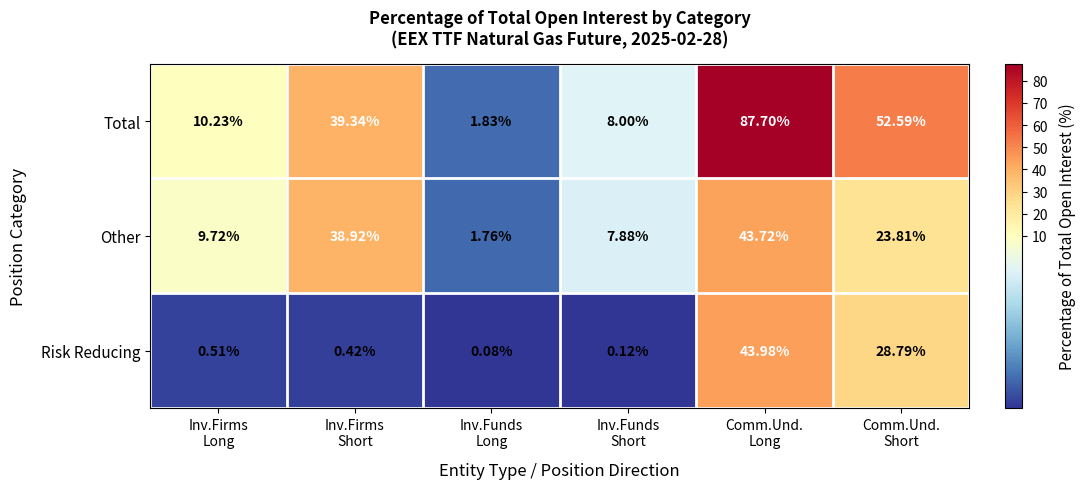

At which category is the sum across all series the highest?

Comm.Und.
Long